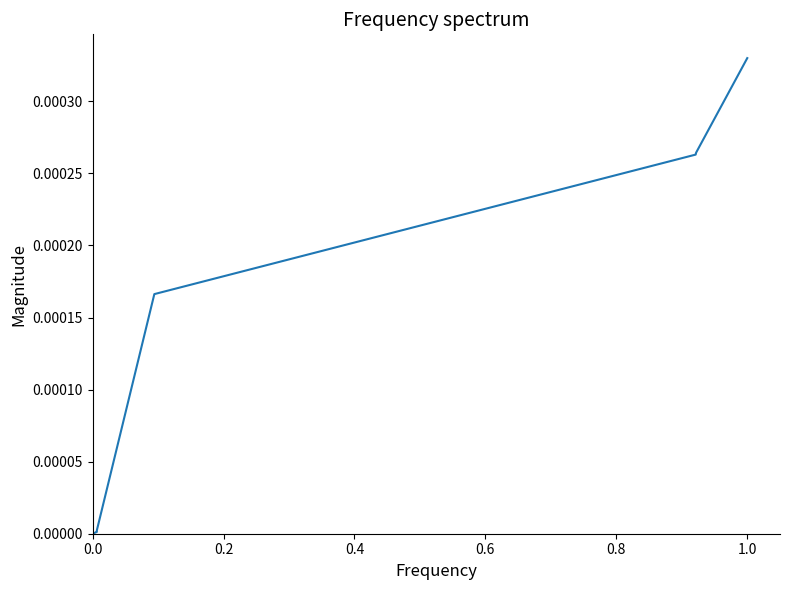

Does the chart display data point markers on the line(s)?

No